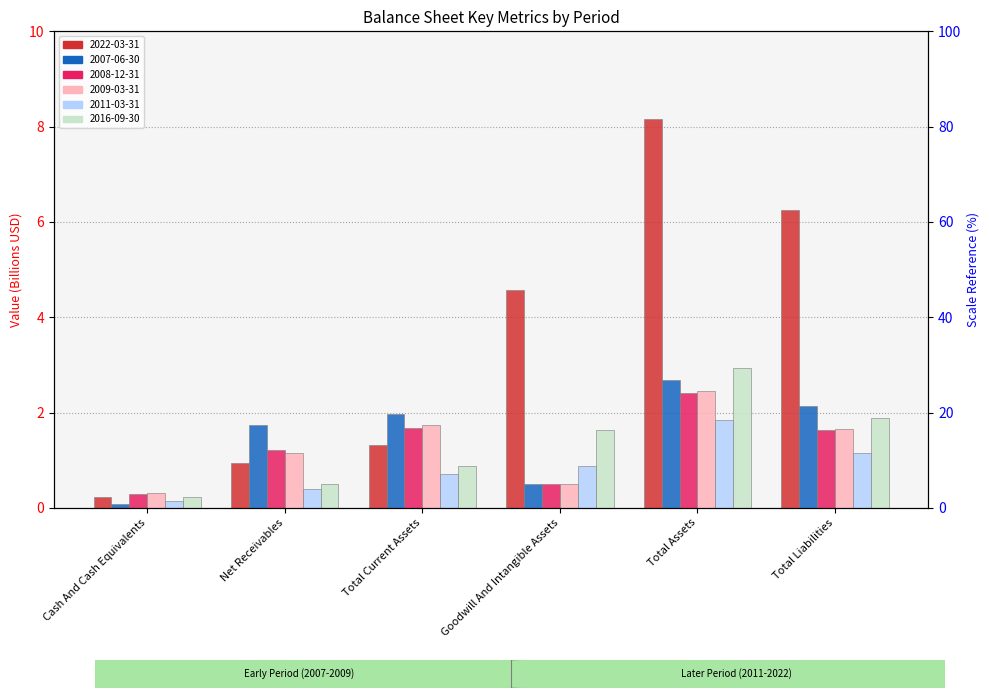

Which series has the largest total across all categories?

2022-03-31